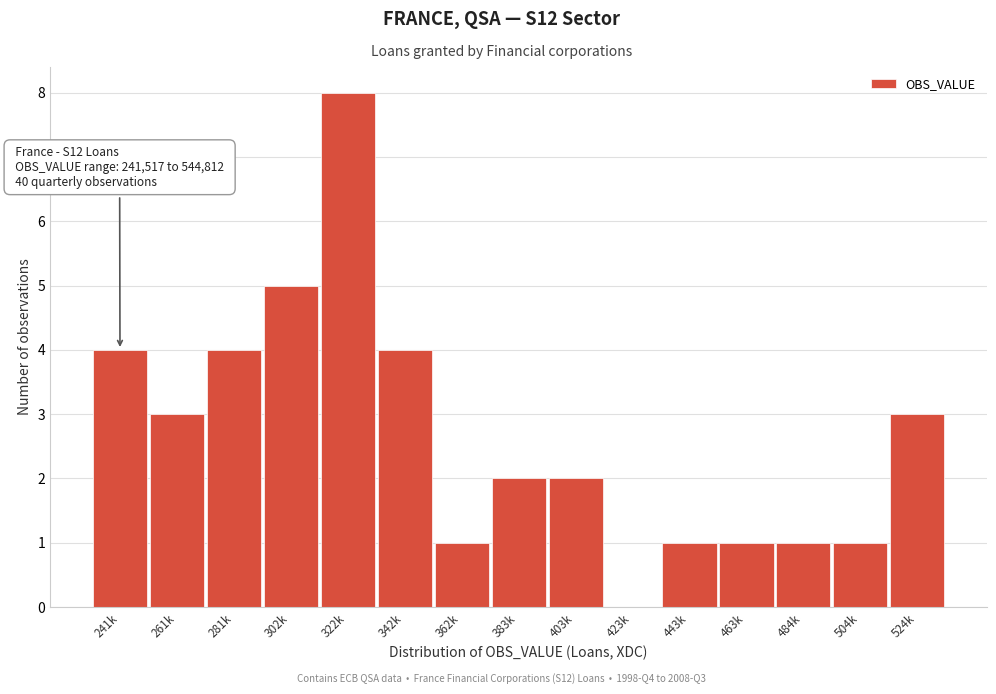

Reading left to right, what are all the values shown in this chart?

241k=4	261k=3	281k=4	302k=5	322k=8	342k=4	362k=1	383k=2	403k=2	423k=0	443k=1	463k=1	484k=1	504k=1	524k=3